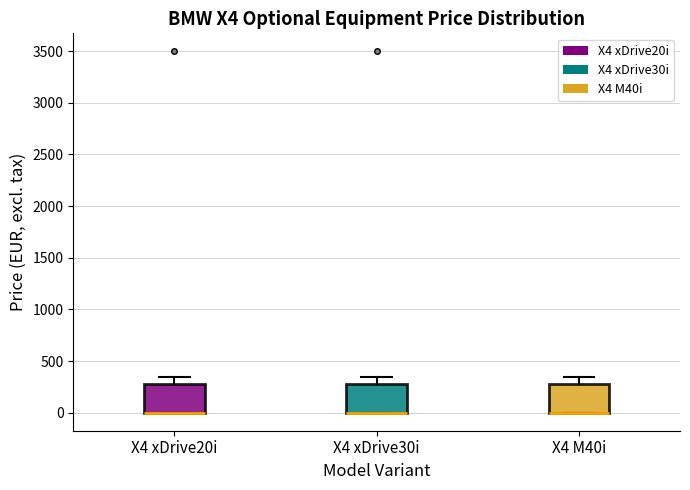

Reading left to right, transcribe this box plot: for each box, give where its median line is, the range the box spans, and where its two whiskers end, as read against the y-axis. The values are not printed on the chart, so give them approximately, as read against the axis.

X4 xDrive20i: median 0 (drawn on the box's lower edge), box 0 to 300, whiskers 0 to 350
X4 xDrive30i: median 0 (drawn on the box's lower edge), box 0 to 300, whiskers 0 to 350
X4 M40i: median 0 (drawn on the box's lower edge), box 0 to 300, whiskers 0 to 350